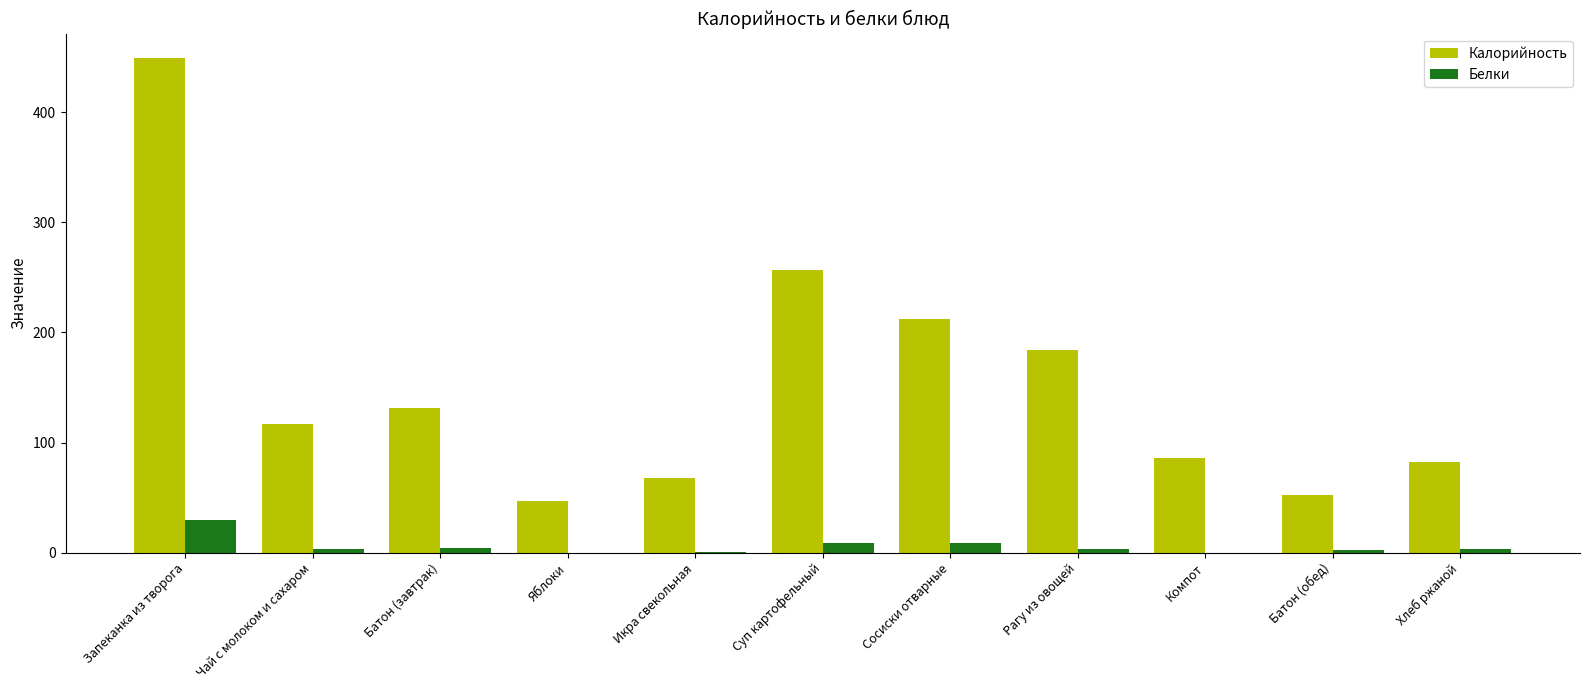

Between Чай с молоком и сахаром and Яблоки, which series saw the biggest shift?

Калорийность